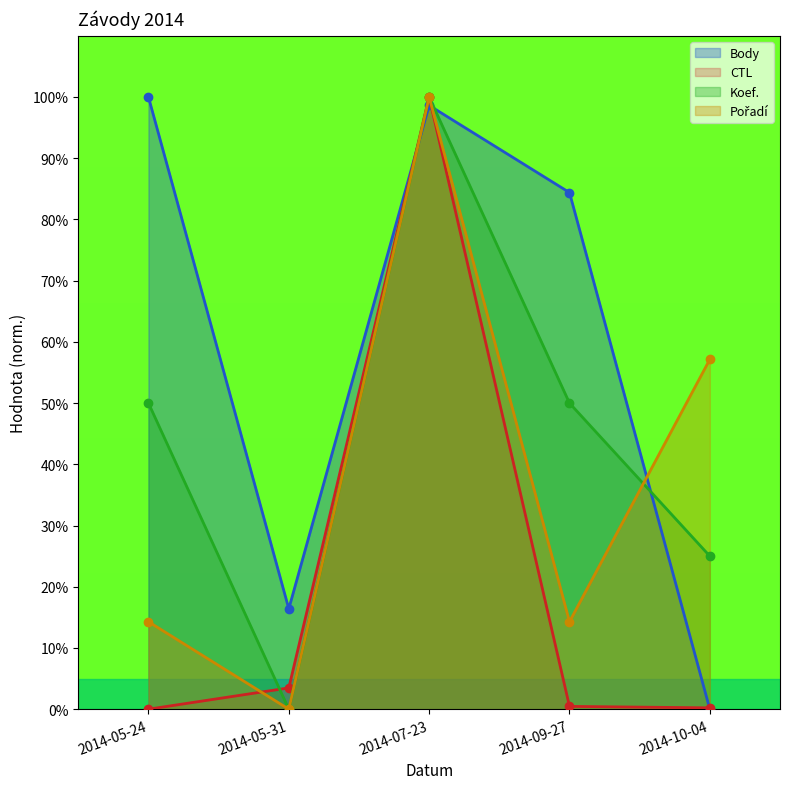

How many lines are shown in the chart?

4